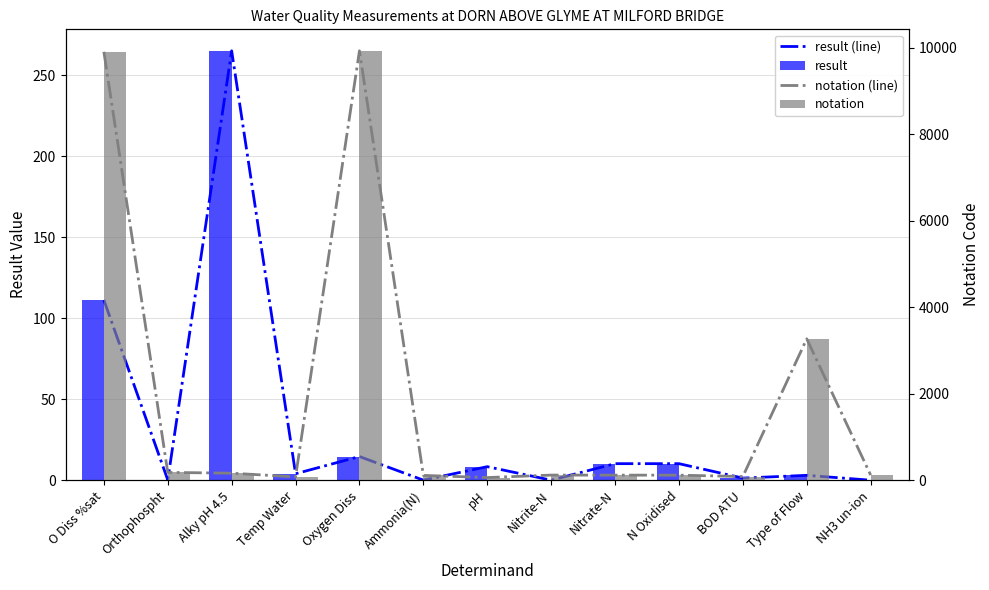

What is the average value of the result series?

32.9